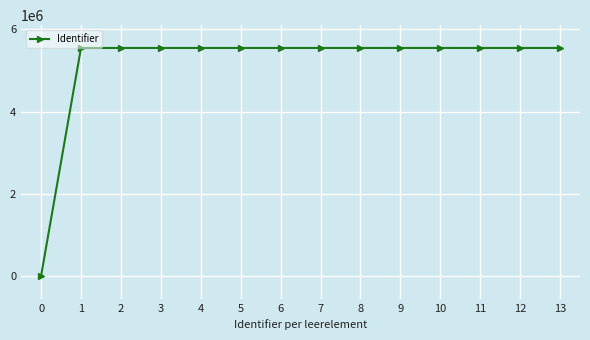

What is the sum of the values at 4 and 3?

11097768